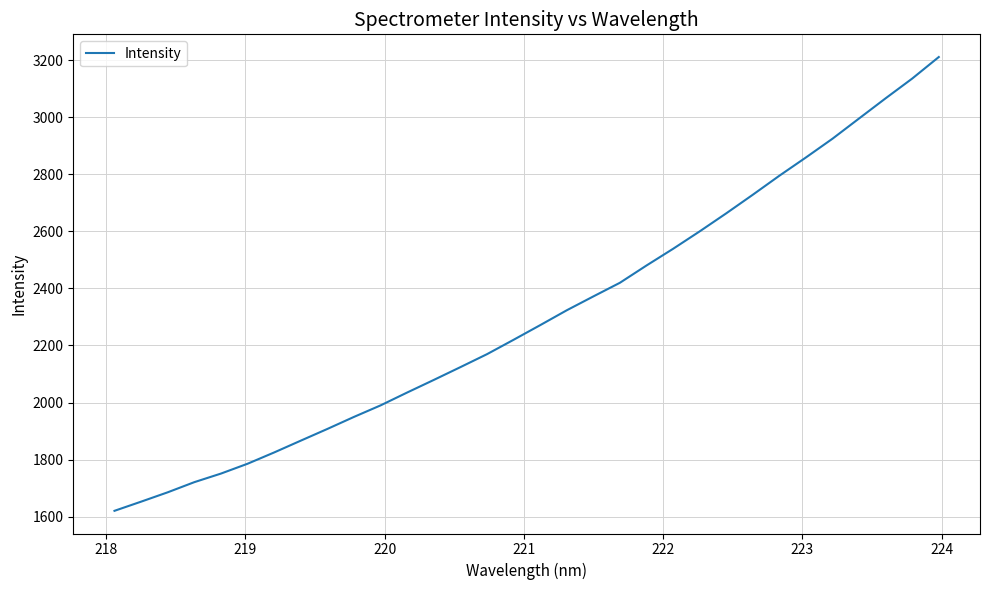

What is the smallest value displayed?

1620.3